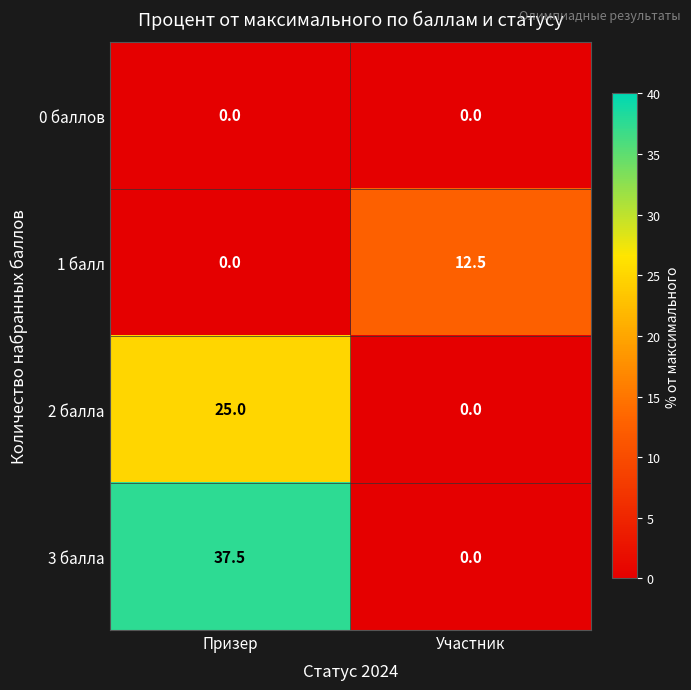

Rank the series by their maximum value, from lowest to highest.

0 баллов, 1 балл, 2 балла, 3 балла